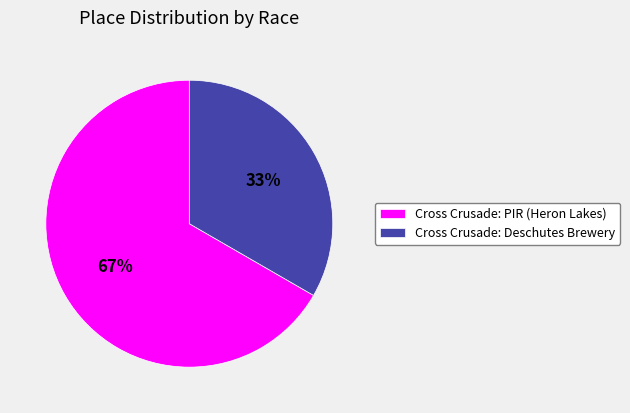

Do Cross Crusade: Deschutes Brewery and Cross Crusade: PIR (Heron Lakes) together represent more than half of the pie?

Yes